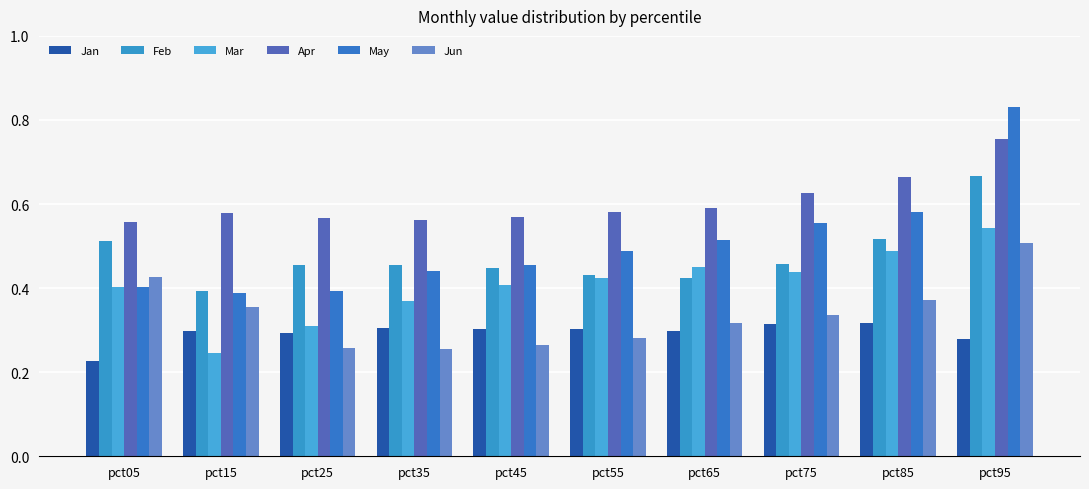

What is the sum of the Apr values at pct05 and pct15?

1.1